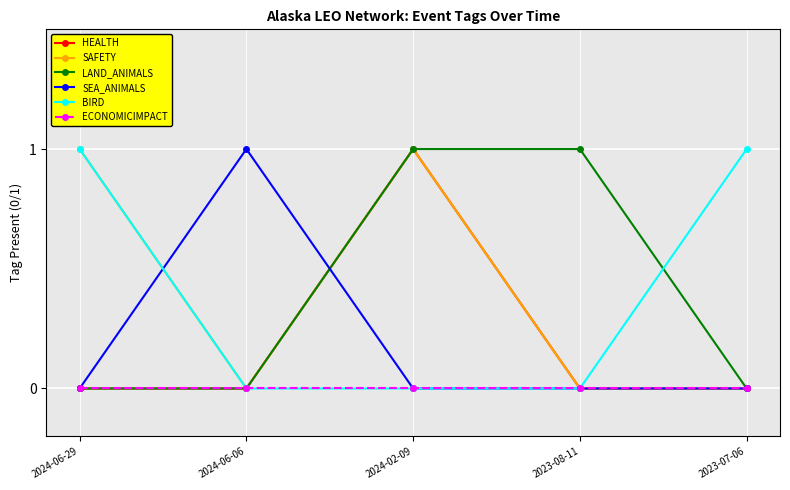

What are all the series names shown in the legend?

HEALTH, SAFETY, LAND_ANIMALS, SEA_ANIMALS, BIRD, ECONOMICIMPACT